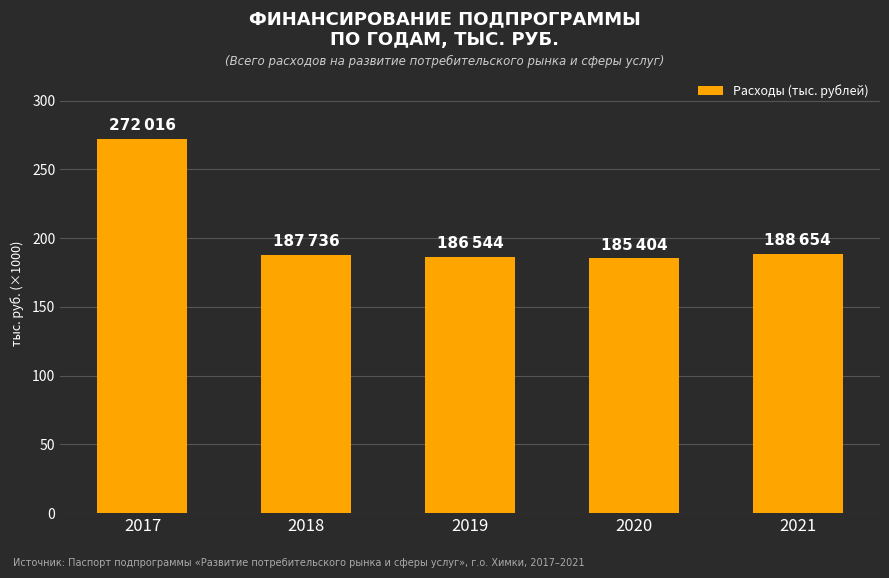

Reading left to right, extract all data points from this chart.

2017=272016	2018=187736	2019=186544	2020=185404	2021=188654